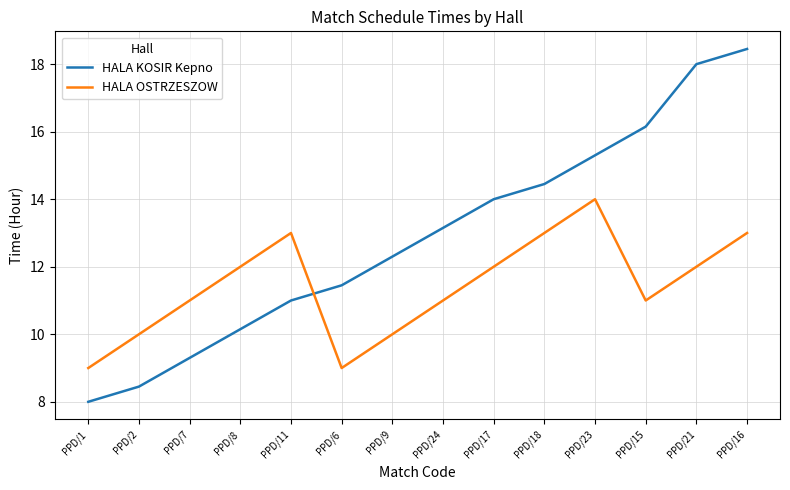

What position from the left is PPD/18?

10